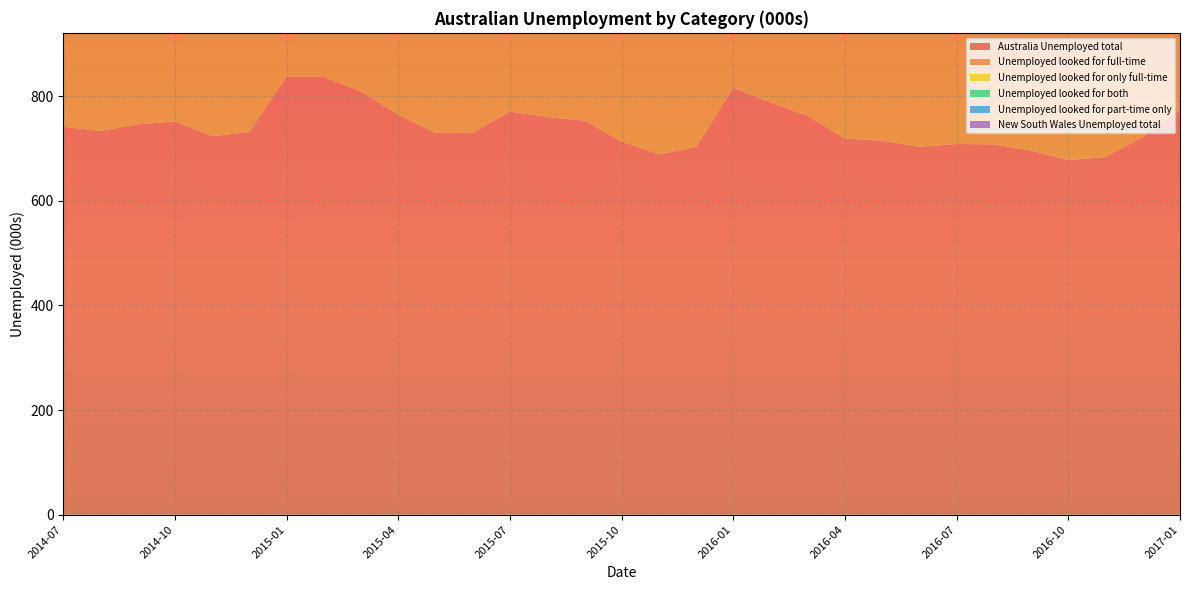

Reading right to left, what are all the values shown in this chart?

Australia Unemployed total: 2017-01=773.2	2016-12=722.4	2016-11=683.9	2016-10=678.0	2016-09=696.2	2016-08=708.1	2016-07=708.8	2016-06=703.5	2016-05=715.1	2016-04=719.4	2016-03=762.3	2016-02=787.8	2016-01=816.1	2015-12=703.0	2015-11=689.1	2015-10=713.7	2015-09=753.6	2015-08=760.3	2015-07=771.0	2015-06=729.7	2015-05=730.2	2015-04=764.7	2015-03=808.8	2015-02=837.5	2015-01=837.6	2014-12=732.0	2014-11=723.8	2014-10=752.0	2014-09=746.4	2014-08=733.8	2014-07=741.7
Unemployed looked for full-time: 2017-01=555.2	2016-12=513.1	2016-11=486.1	2016-10=474.6	2016-09=483.7	2016-08=493.1	2016-07=475.3	2016-06=485.6	2016-05=498.8	2016-04=505.9	2016-03=525.9	2016-02=556.4	2016-01=594.1	2015-12=496.8	2015-11=486.9	2015-10=506.1	2015-09=536.3	2015-08=540.9	2015-07=557.5	2015-06=533.0	2015-05=503.6	2015-04=531.6	2015-03=556.9	2015-02=581.9	2015-01=593.7	2014-12=528.9	2014-11=518.4	2014-10=518.9	2014-09=525.1	2014-08=517.2	2014-07=540.6
Unemployed looked for only full-time: 2017-01=87.8	2016-12=87.0	2016-11=75.5	2016-10=89.8	2016-09=80.3	2016-08=80.0	2016-07=74.4	2016-06=71.1	2016-05=72.2	2016-04=89.9	2016-03=84.5	2016-02=91.5	2016-01=123.2	2015-12=73.9	2015-11=71.8	2015-10=81.2	2015-09=95.9	2015-08=92.6	2015-07=108.3	2015-06=84.9	2015-05=81.3	2015-04=90.3	2015-03=85.5	2015-02=104.2	2015-01=108.8	2014-12=90.6	2014-11=95.5	2014-10=87.4	2014-09=97.3	2014-08=106.1	2014-07=126.2
Unemployed looked for both: 2017-01=467.4	2016-12=426.1	2016-11=410.6	2016-10=384.7	2016-09=403.5	2016-08=413.0	2016-07=400.9	2016-06=414.5	2016-05=426.6	2016-04=416.0	2016-03=441.4	2016-02=465.0	2016-01=470.8	2015-12=422.9	2015-11=415.1	2015-10=424.9	2015-09=440.5	2015-08=448.3	2015-07=449.2	2015-06=448.1	2015-05=422.2	2015-04=441.2	2015-03=471.4	2015-02=477.7	2015-01=484.8	2014-12=438.4	2014-11=422.9	2014-10=431.5	2014-09=427.7	2014-08=411.1	2014-07=414.4
Unemployed looked for part-time only: 2017-01=218.0	2016-12=209.3	2016-11=197.8	2016-10=203.4	2016-09=212.5	2016-08=215.1	2016-07=233.5	2016-06=218.0	2016-05=216.3	2016-04=213.4	2016-03=236.4	2016-02=231.4	2016-01=222.0	2015-12=206.2	2015-11=202.2	2015-10=207.6	2015-09=217.2	2015-08=219.4	2015-07=213.4	2015-06=196.7	2015-05=226.6	2015-04=233.1	2015-03=251.9	2015-02=255.6	2015-01=244.0	2014-12=203.0	2014-11=205.3	2014-10=233.1	2014-09=221.4	2014-08=216.6	2014-07=201.1
New South Wales Unemployed total: 2017-01=217.0	2016-12=203.3	2016-11=187.0	2016-10=190.1	2016-09=191.0	2016-08=197.7	2016-07=202.2	2016-06=202.7	2016-05=203.3	2016-04=206.6	2016-03=218.8	2016-02=226.5	2016-01=237.7	2015-12=198.3	2015-11=197.7	2015-10=213.3	2015-09=225.4	2015-08=231.4	2015-07=228.3	2015-06=220.6	2015-05=220.3	2015-04=225.7	2015-03=242.2	2015-02=260.3	2015-01=257.6	2014-12=222.0	2014-11=225.0	2014-10=220.7	2014-09=222.4	2014-08=214.4	2014-07=214.7